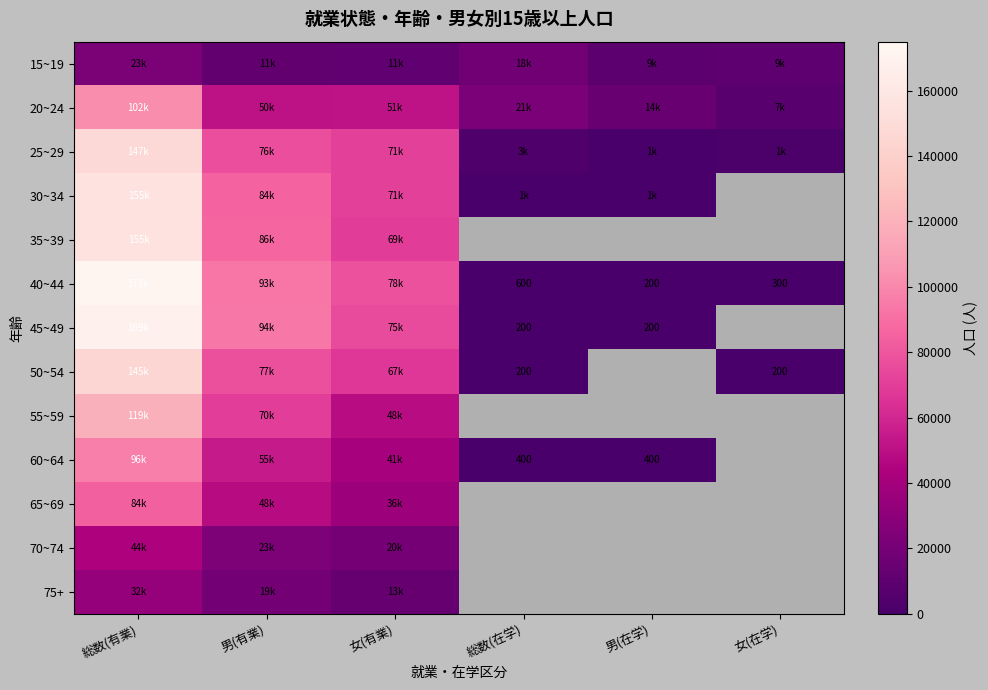

The 60~64 series shows 547 at 男(在学). True or false?

False